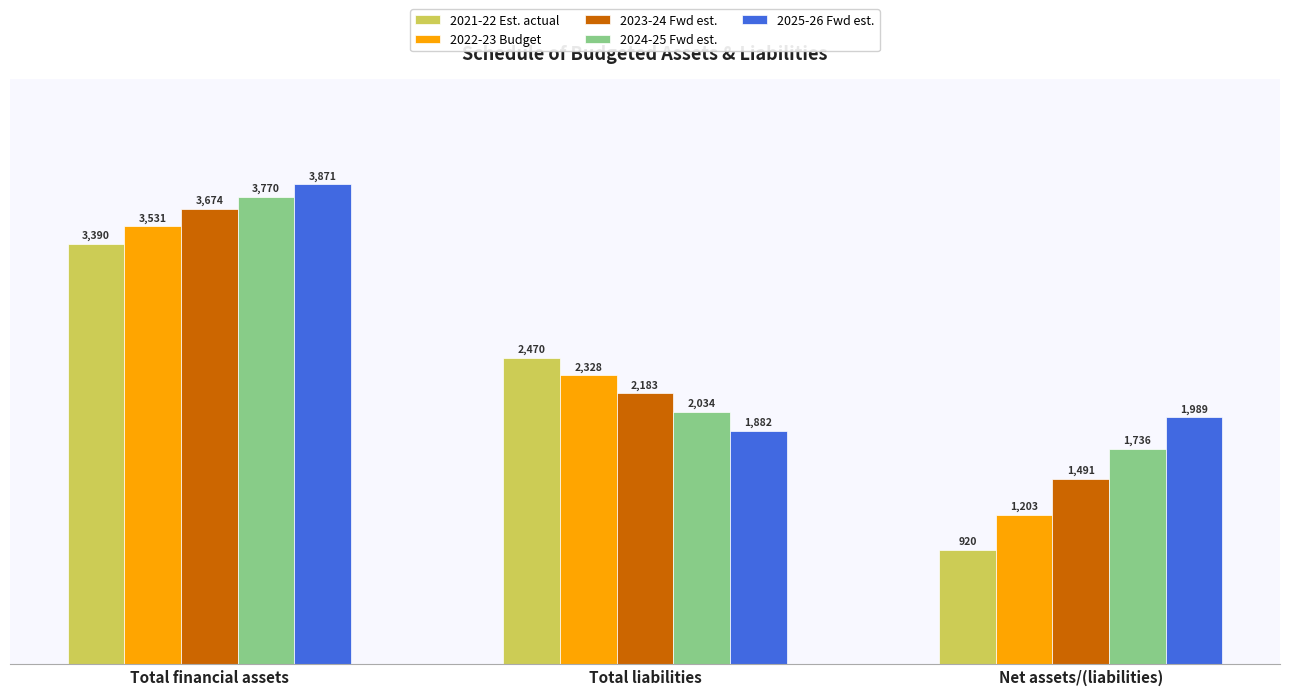

Reading left to right, what are all the values shown in this chart?

2021-22 Est. actual: Total financial assets=3390	Total liabilities=2470	Net assets/(liabilities)=920
2022-23 Budget: Total financial assets=3531	Total liabilities=2328	Net assets/(liabilities)=1203
2023-24 Fwd est.: Total financial assets=3674	Total liabilities=2183	Net assets/(liabilities)=1491
2024-25 Fwd est.: Total financial assets=3770	Total liabilities=2034	Net assets/(liabilities)=1736
2025-26 Fwd est.: Total financial assets=3871	Total liabilities=1882	Net assets/(liabilities)=1989